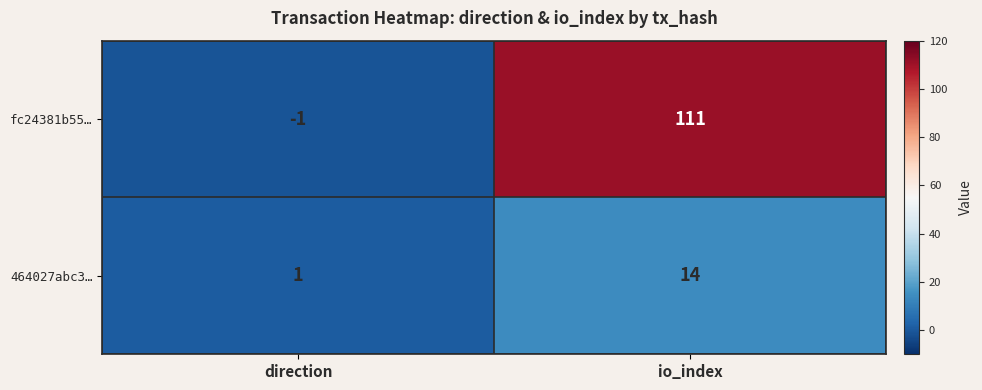

Is it true that 464027abc3… equals 1 at direction?

True